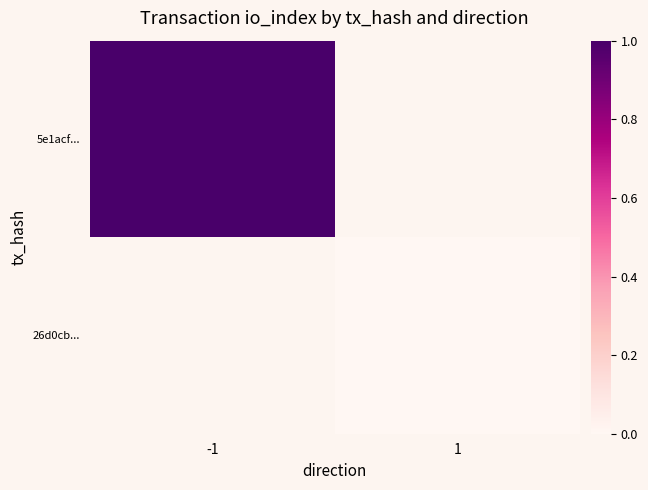

Is the value of 26d0cb... at -1 greater than the value of 5e1acf... at 1?

No